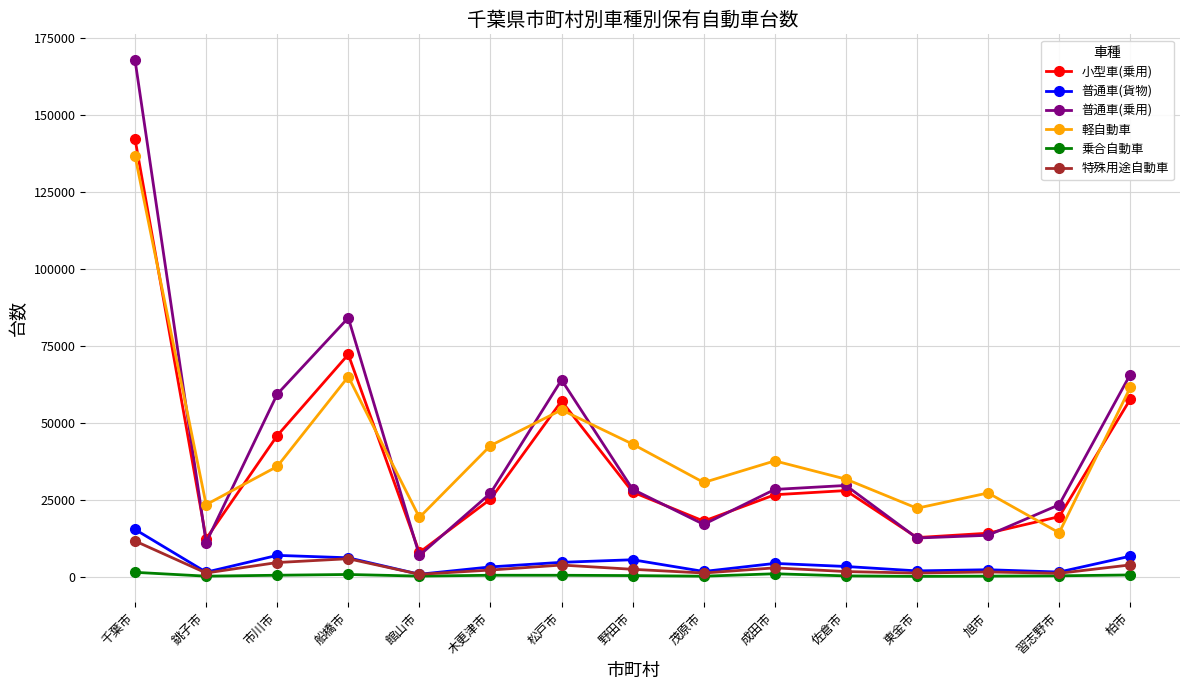

Is it true that 普通車(乗用) equals 34442 at 市川市?

False